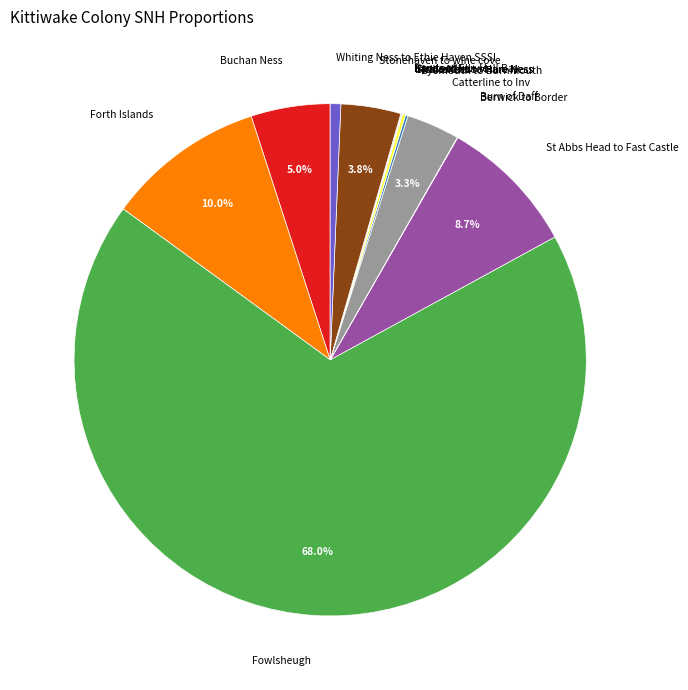

Is Forth Islands the majority of the pie?

No